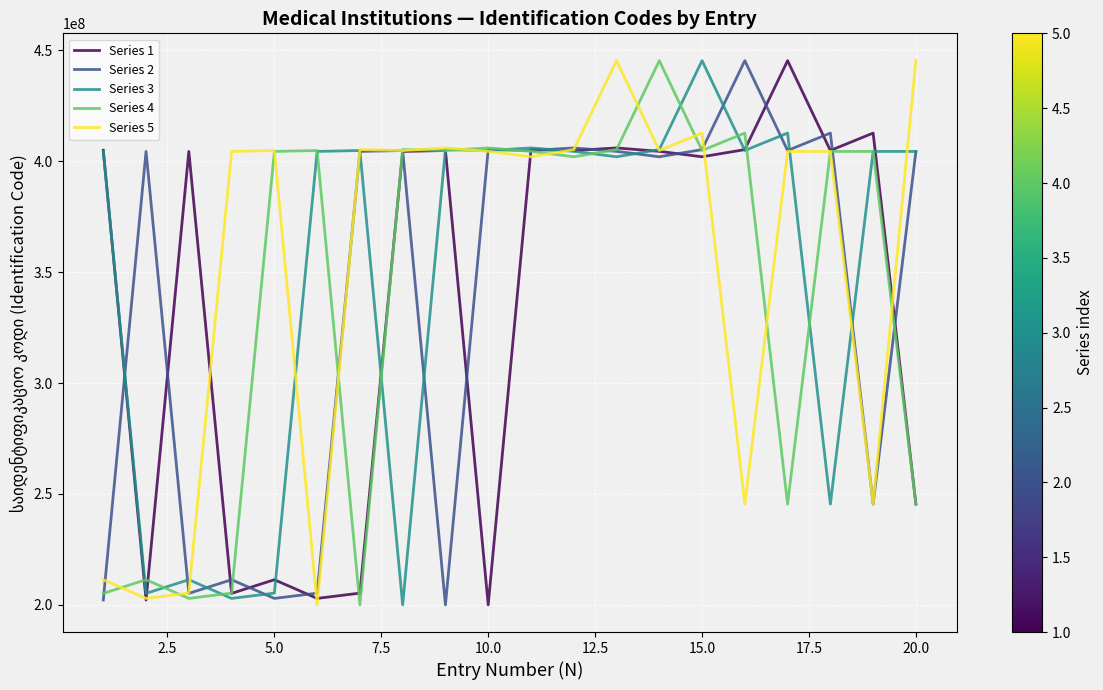

What is the lowest value of the Series 1 series?

200007143